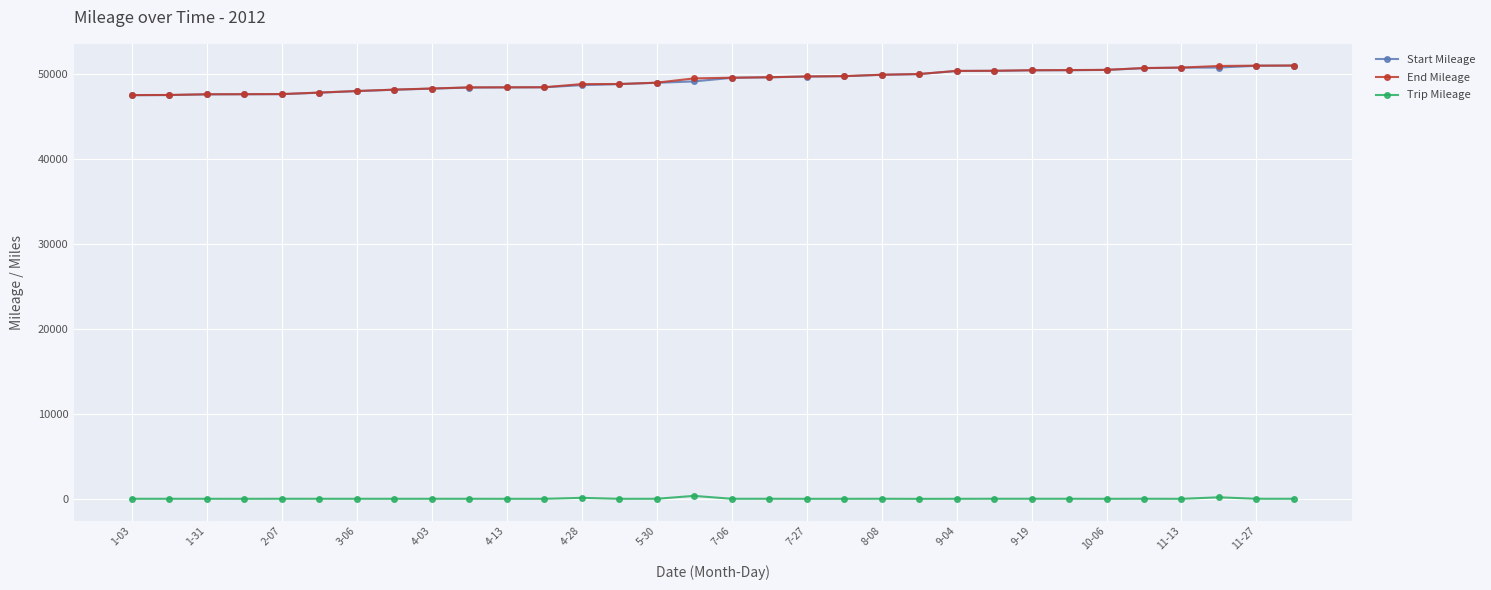

How many distinct data groups are displayed?

3